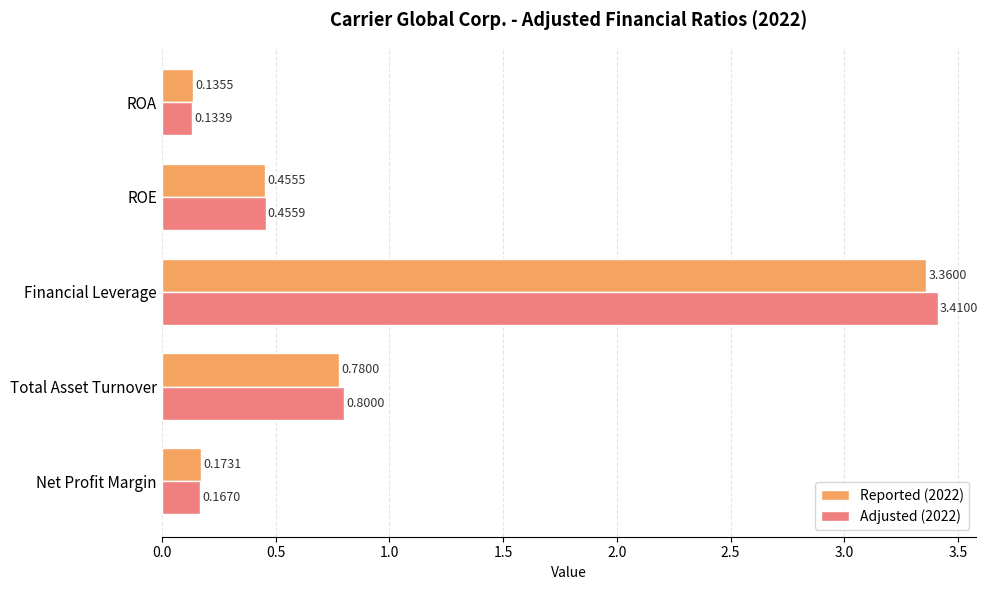

List the series in order of their overall mean, highest first.

Adjusted (2022), Reported (2022)